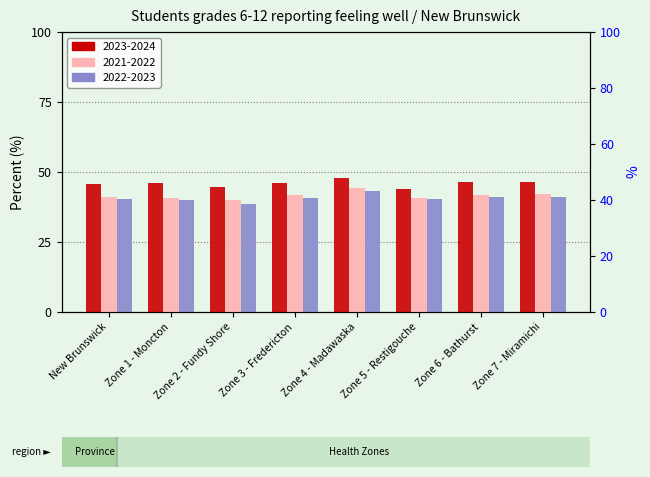

What is the label of the 8th bar from the right?

New Brunswick